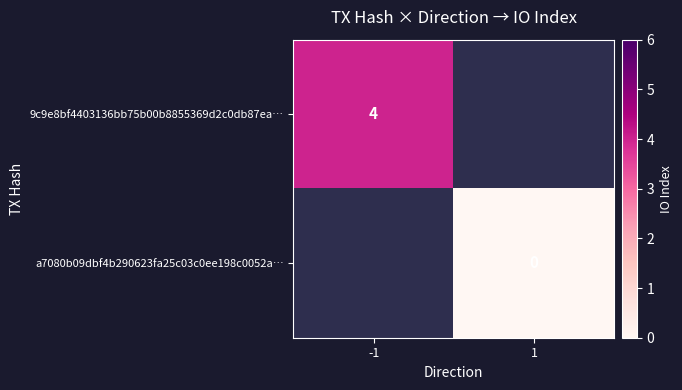

Which has a higher value, 1 or -1?

-1